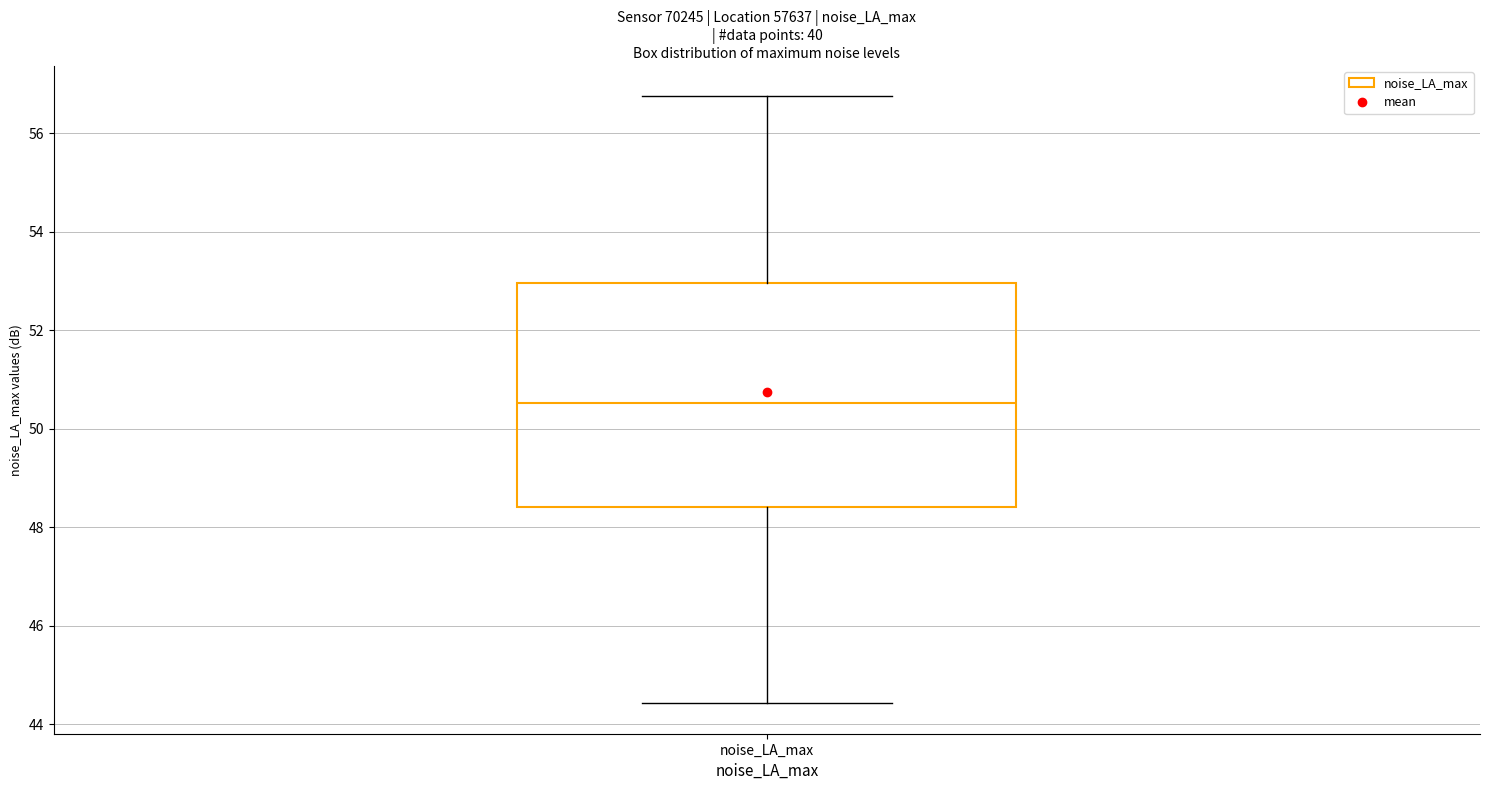

Where is the lower edge of the box for noise_LA_max on the y-axis? The values are not printed on the chart, so give them approximately, as read against the axis.

48.4